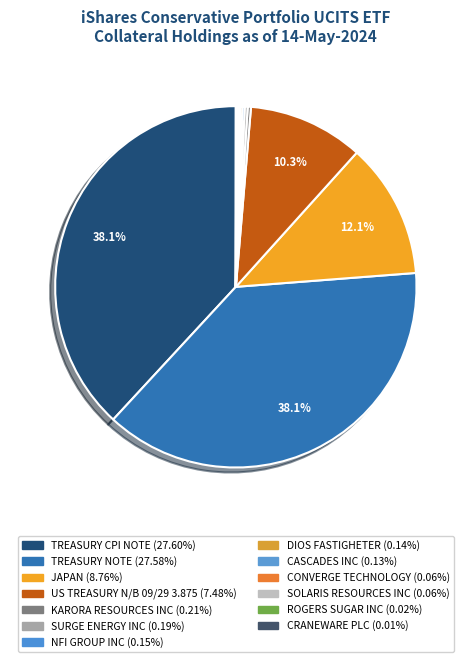

To the nearest percent, what portion does US TREASURY N/B 09/29 3.875 represent?

10%